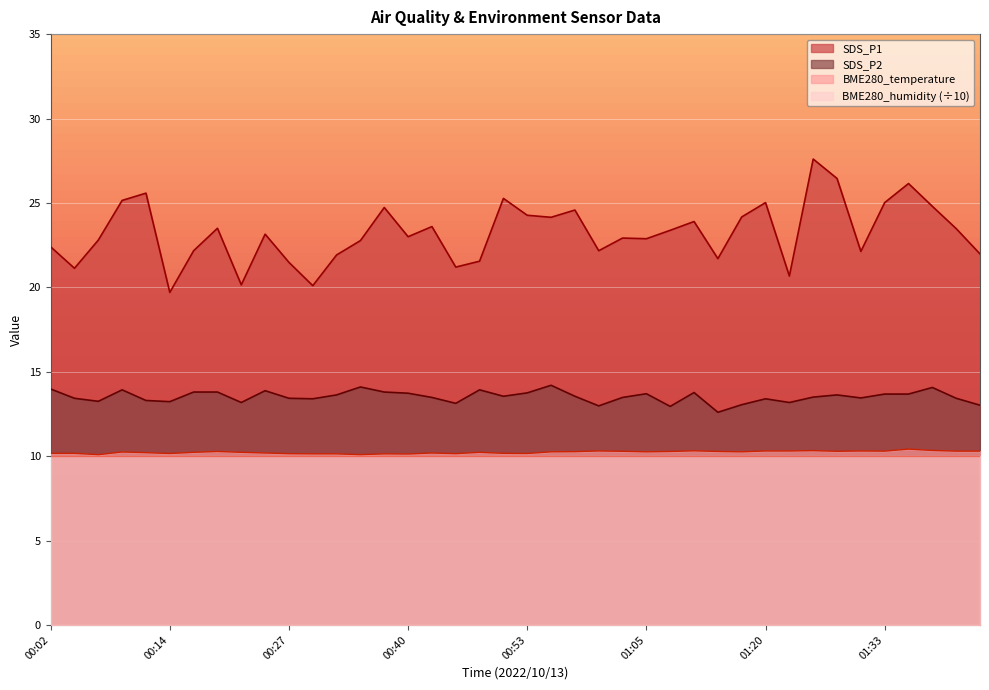

Reading left to right, transcribe all the data shown in this chart.

BME280_temperature: 10.2	10.2	10.1	10.2	10.2	10.2	10.2	10.3	10.2	10.2	10.2	10.1	10.1	10.1	10.1	10.1	10.2	10.2	10.2	10.2	10.2	10.3	10.3	10.3	10.3	10.3	10.3	10.3	10.3	10.3	10.3	10.3	10.3	10.3	10.3	10.3	10.4	10.3	10.3	10.3
SDS_P1: 22.4	21.1	22.8	25.1	25.6	19.7	22.2	23.5	20.1	23.1	21.5	20.1	21.9	22.8	24.7	23.0	23.6	21.2	21.6	25.3	24.3	24.1	24.6	22.2	22.9	22.9	23.4	23.9	21.7	24.2	25.0	20.7	27.6	26.4	22.1	25.0	26.1	24.8	23.5	22.0
SDS_P2: 14.0	13.4	13.2	13.9	13.3	13.2	13.8	13.8	13.2	13.9	13.4	13.4	13.6	14.1	13.8	13.7	13.5	13.1	13.9	13.6	13.8	14.2	13.6	13.0	13.5	13.7	12.9	13.8	12.6	13.1	13.4	13.2	13.5	13.6	13.4	13.7	13.7	14.1	13.4	13.0